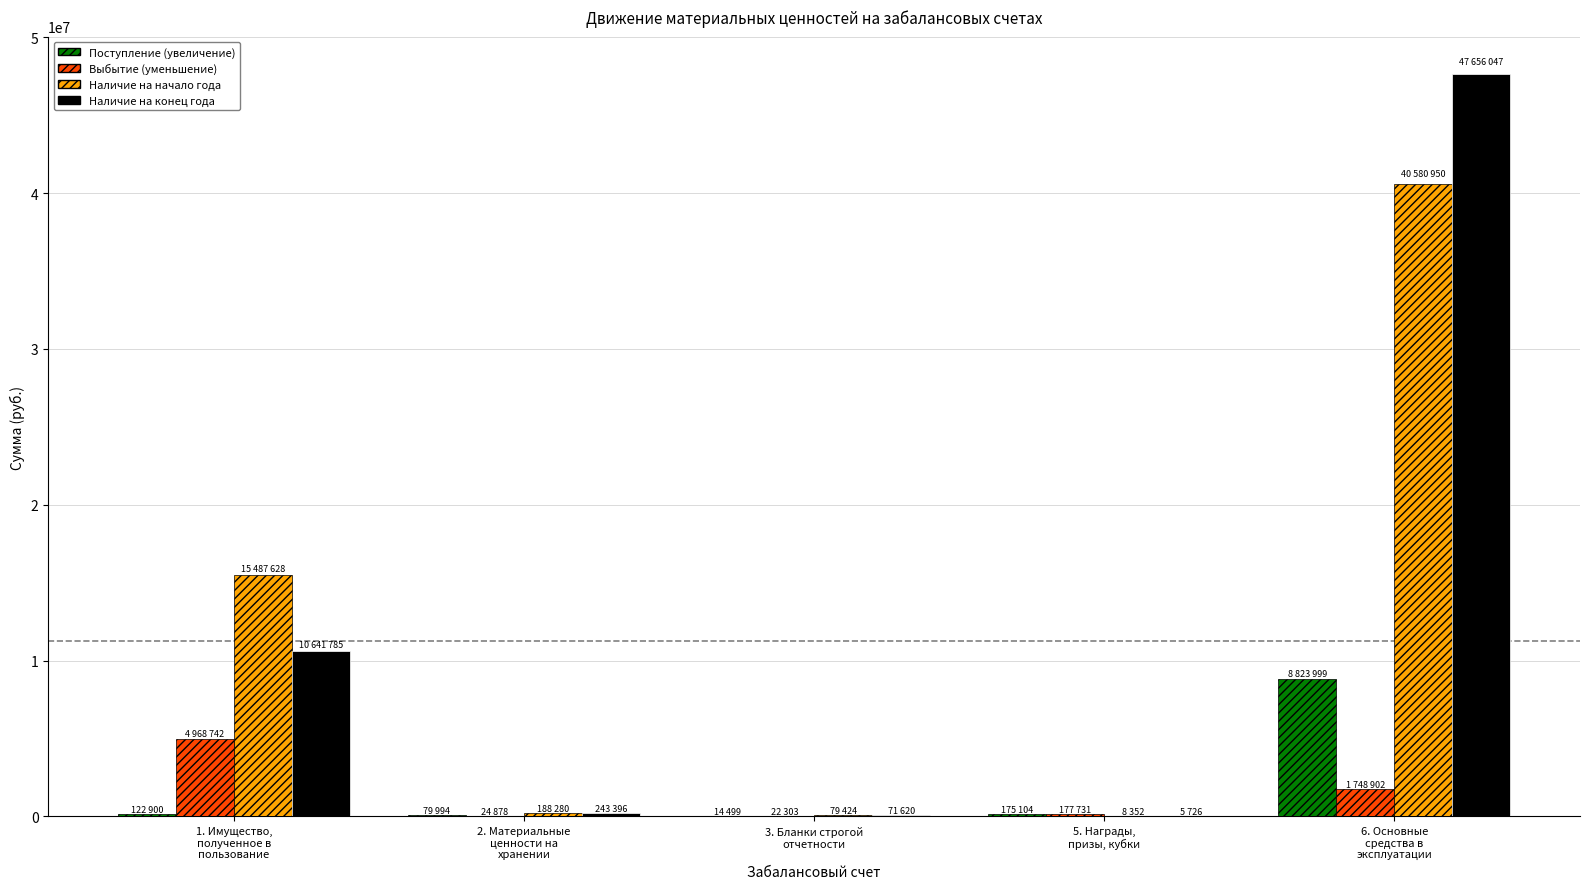

At which label is Выбытие (уменьшение) closest to 2495522?

6. Основные
средства в
эксплуатации